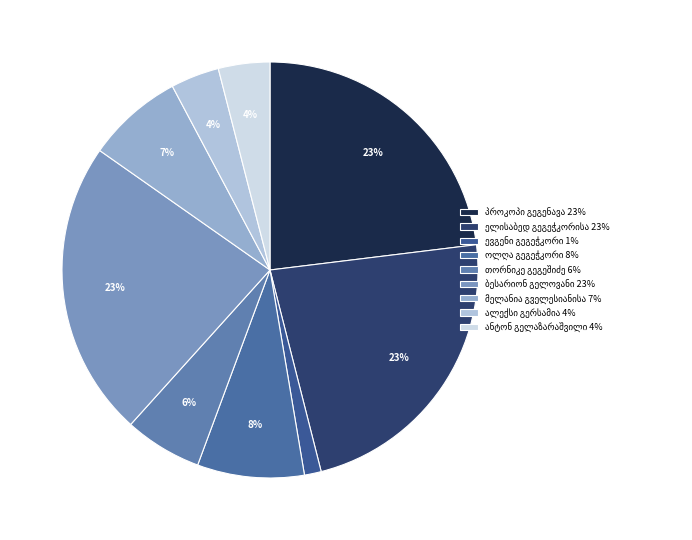

Is there a majority slice in this chart?

No